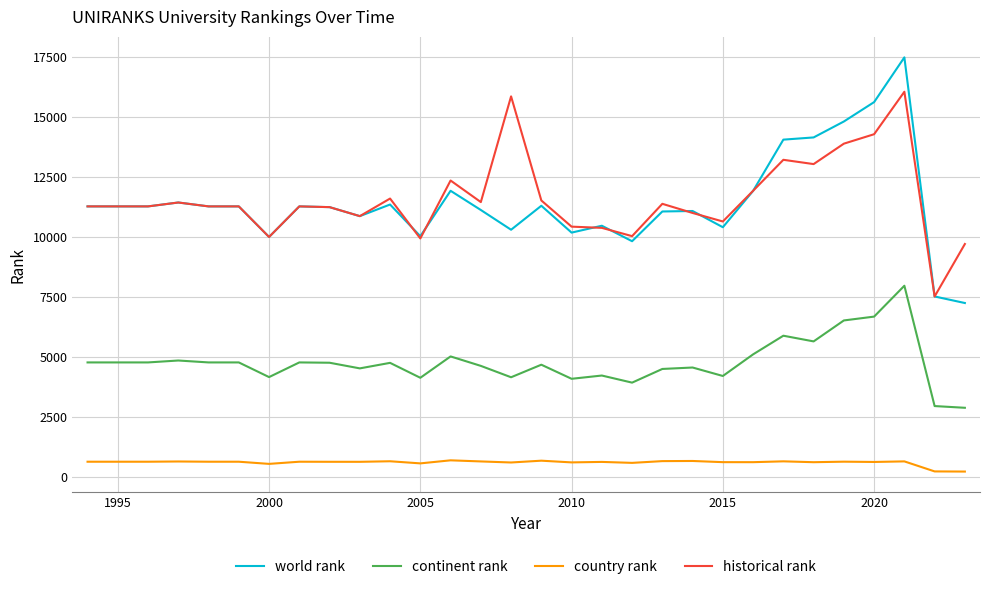

How many lines are shown in the chart?

4